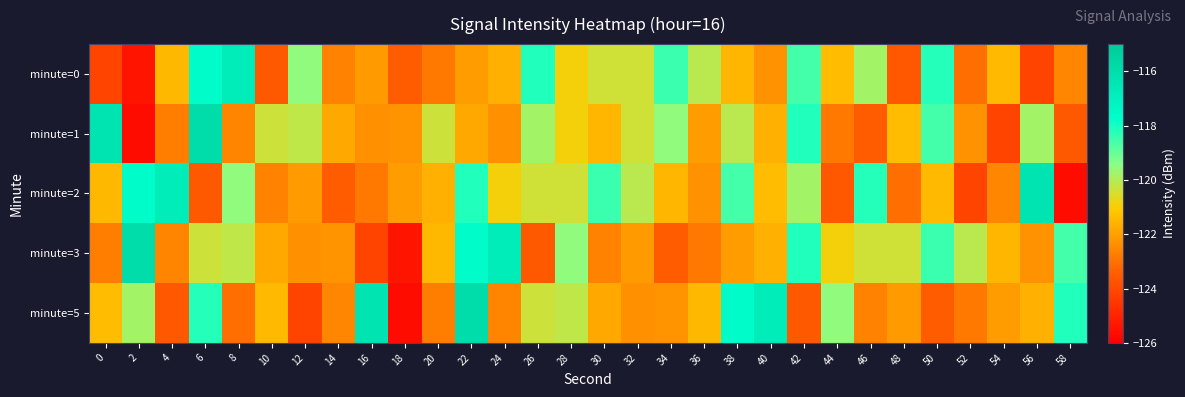

Count the number of data series in this chart.

5